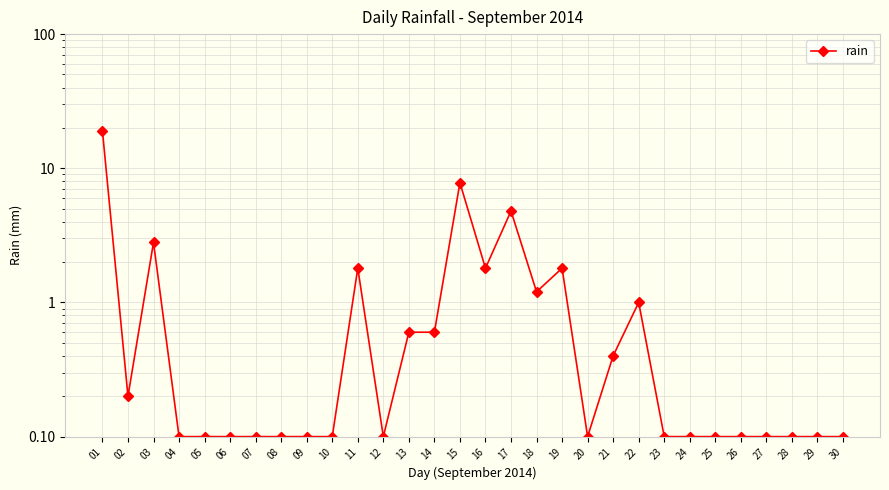

What is the smallest value displayed?

0.1